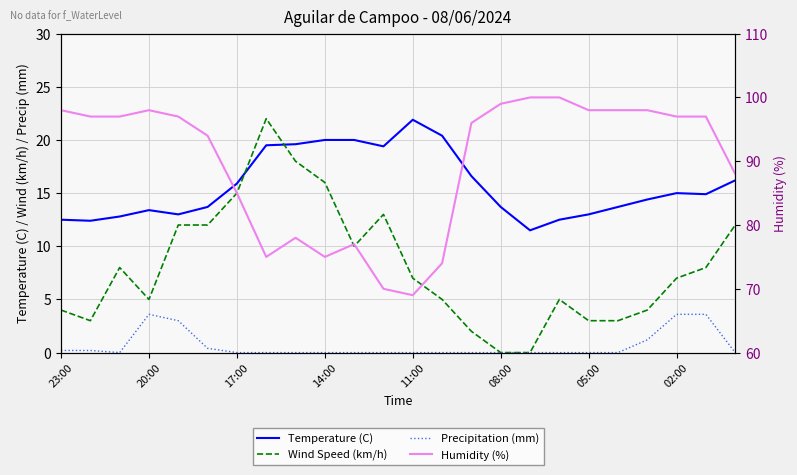

Rank the series at 14 from lowest to highest value.

Precipitation (mm), Wind Speed (km/h), Temperature (C), Humidity (%)